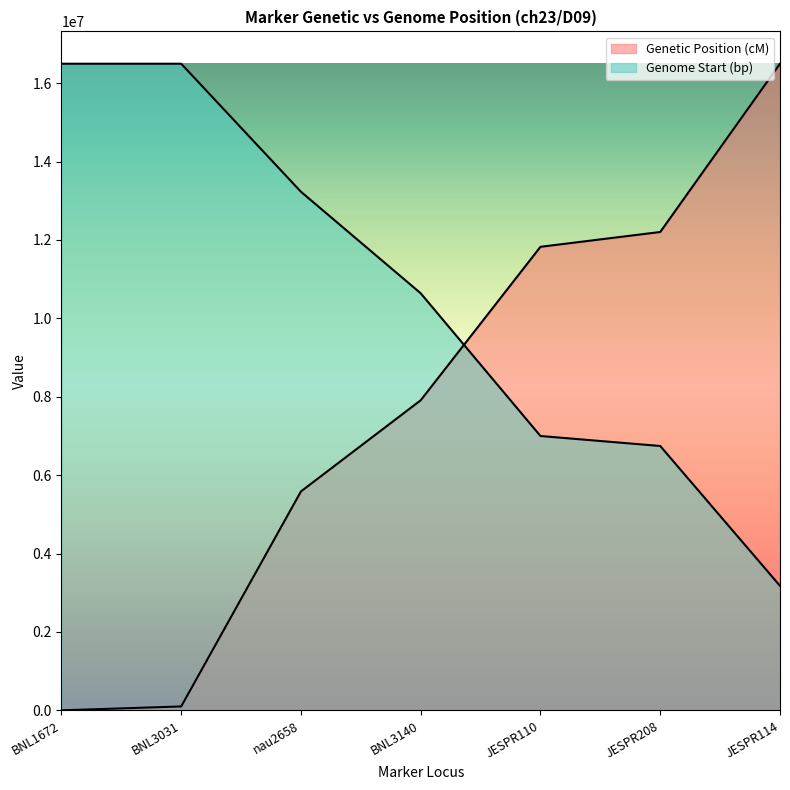

Rank the series by their maximum value, from lowest to highest.

Genetic Position (cM), Genome Start (bp)